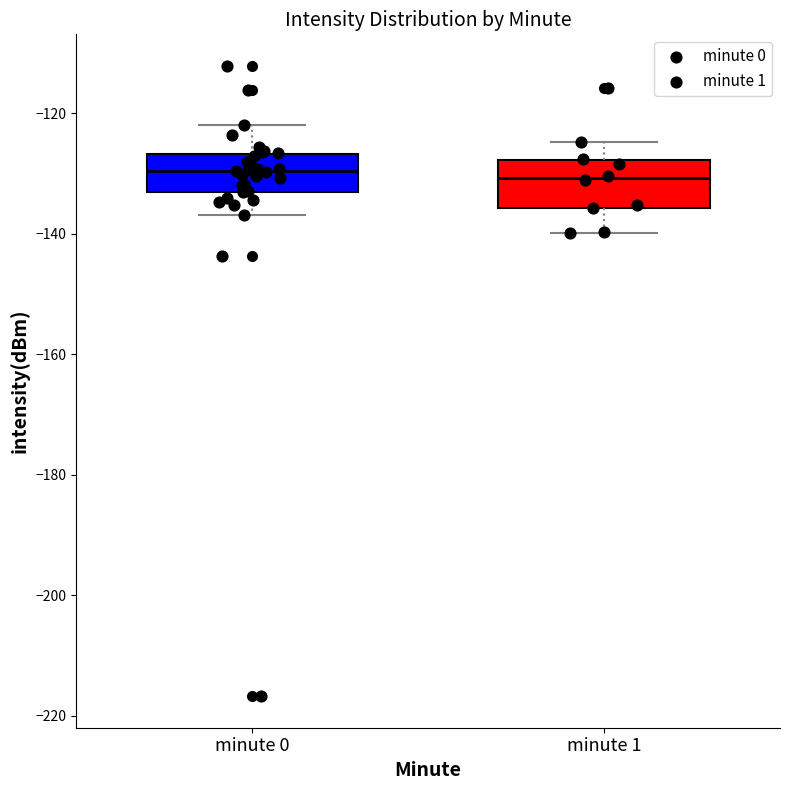

Reading left to right, read every box against the y-axis: the position of its median line, the range the box covers, and the ends of its whiskers. The values are not printed on the chart, so give them approximately, as read against the axis.

minute 0: median -130, box -134 to -126, whiskers -136 to -122
minute 1: median -130, box -136 to -128, whiskers -140 to -124